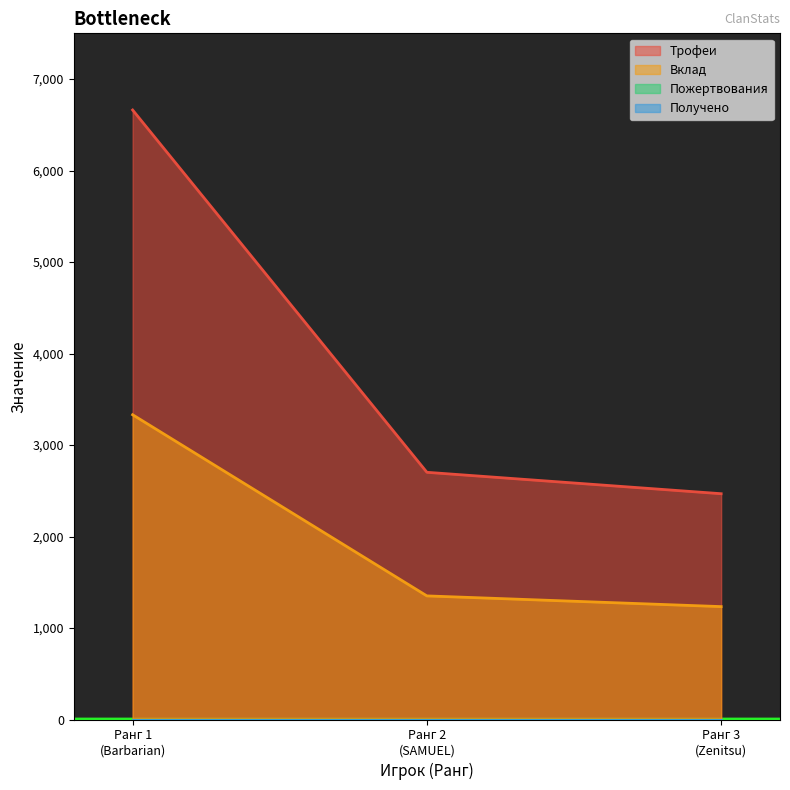

What is the value of the Вклад point at the 1st from the left?

3331